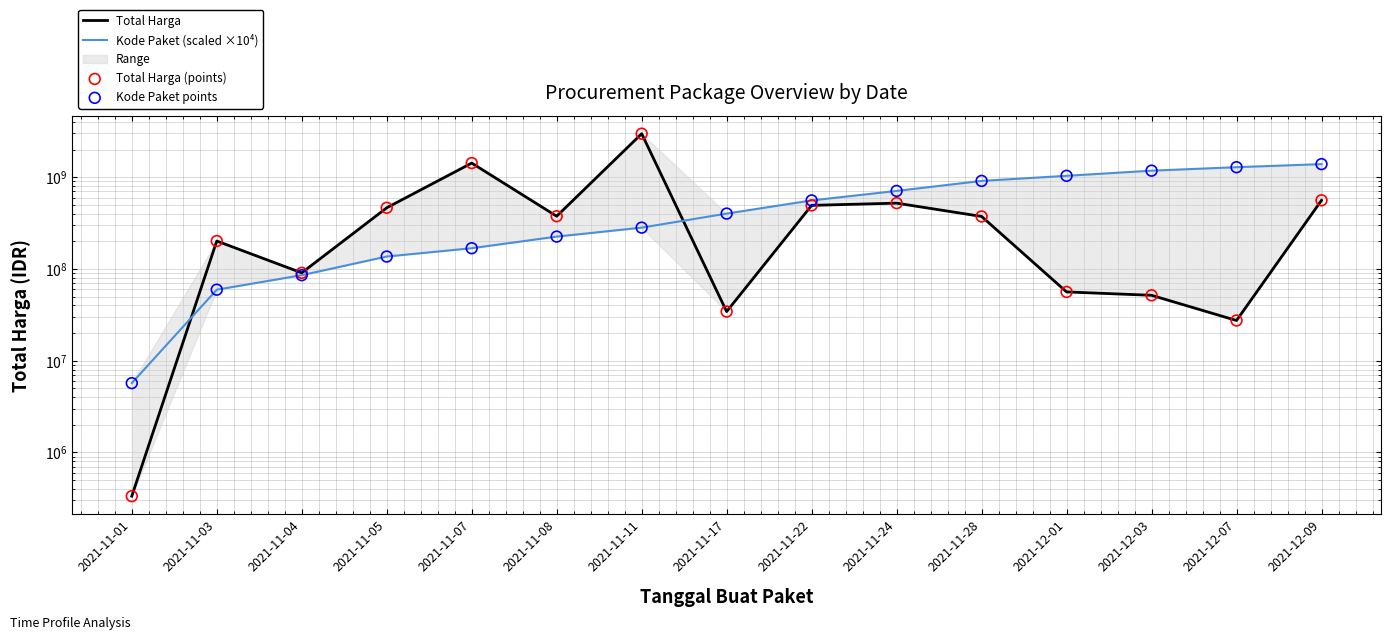

At how many categories does at least one series exceed 470173672?

9